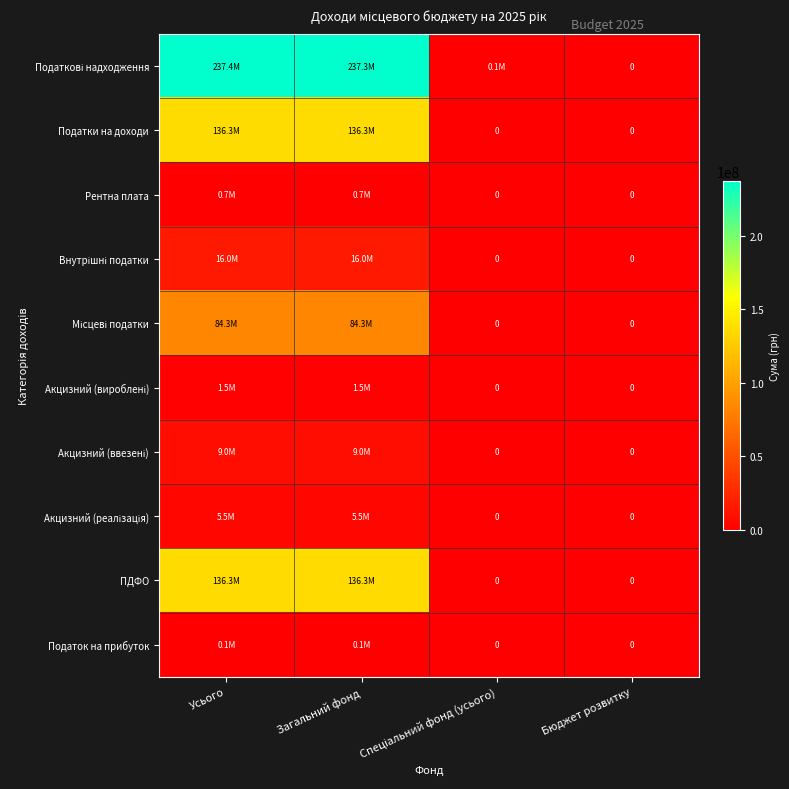

Count the number of categories in the chart.

4